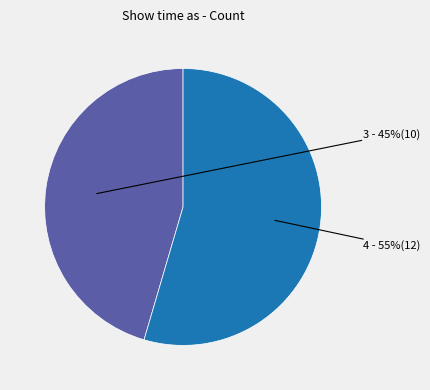

Is there a majority slice in this chart?

Yes